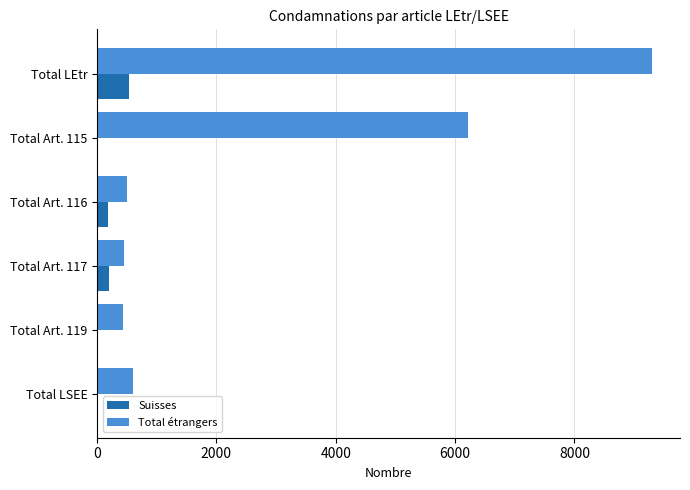

Read the Suisses value at Total LEtr.

527